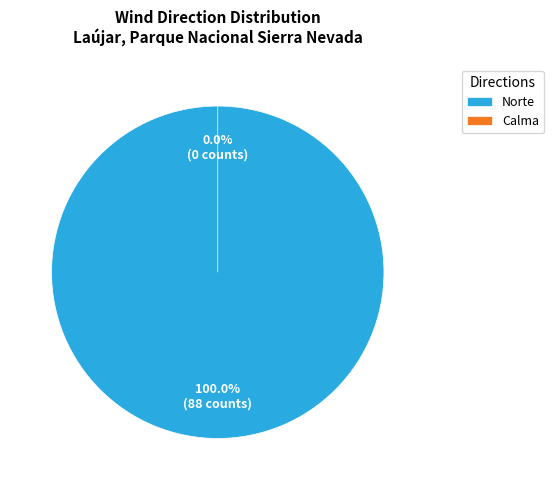

To the nearest percent, what is the combined percentage of Norte and Norte?

15%